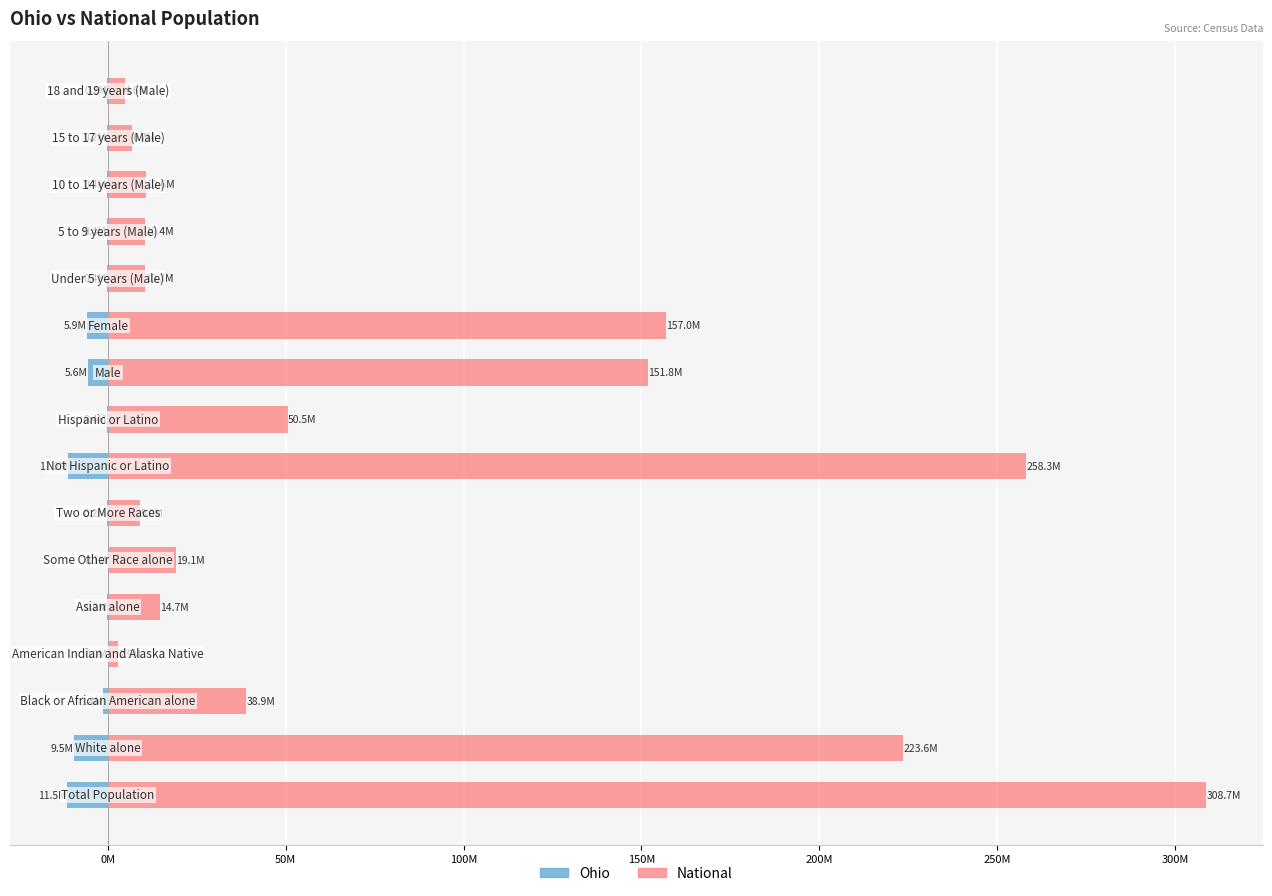

What is the average value of the Ohio series?

-3.0